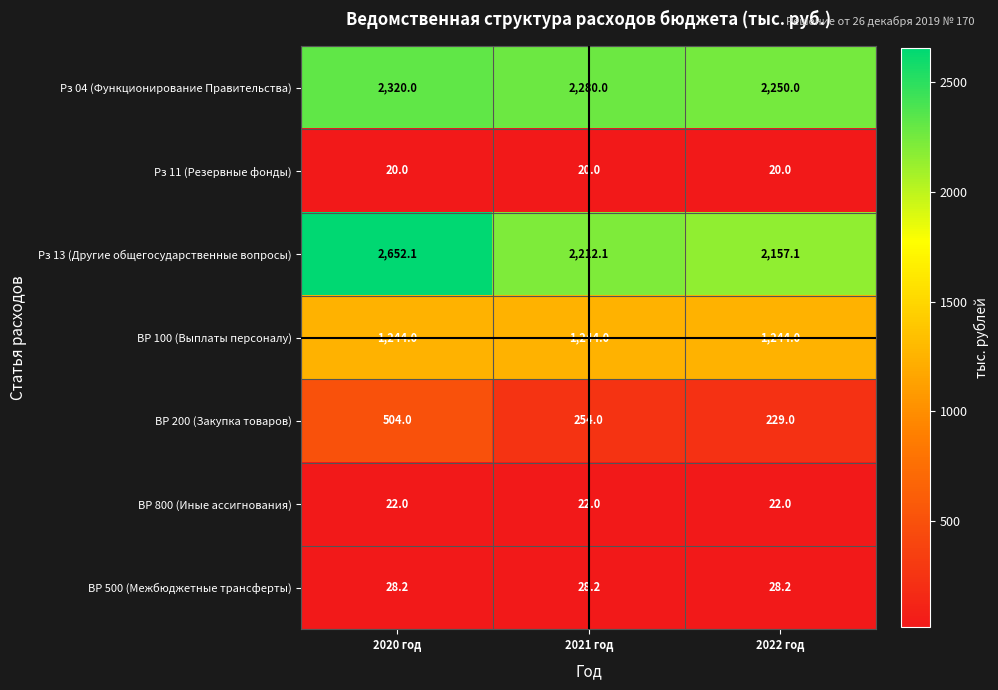

The value of ВР 100 (Выплаты персоналу) at 2020 год is 1244.0. True or false?

True